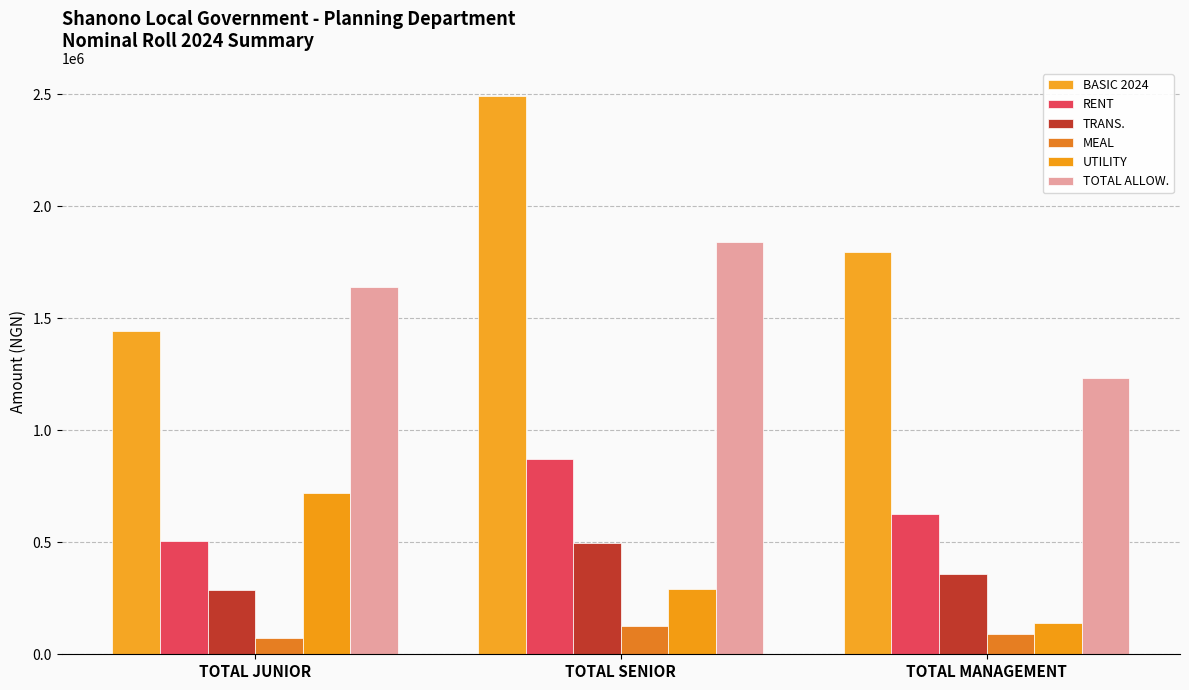

Is it true that RENT equals 956643.3 at TOTAL MANAGEMENT?

False